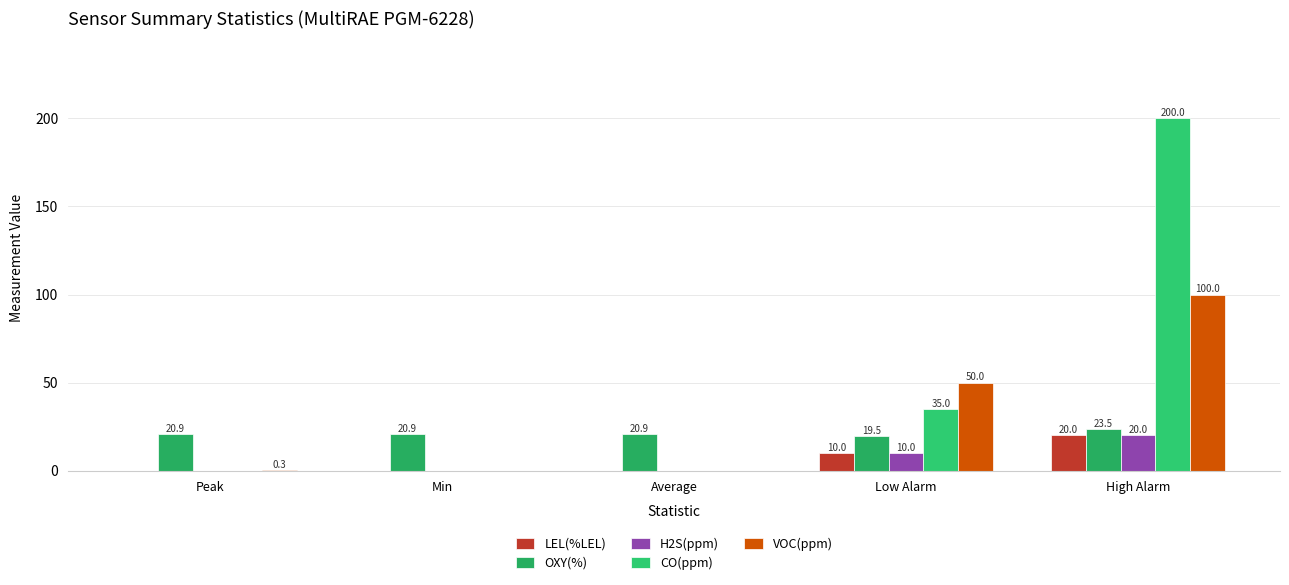

Where is H2S(ppm) nearest to the value 10?

Low Alarm